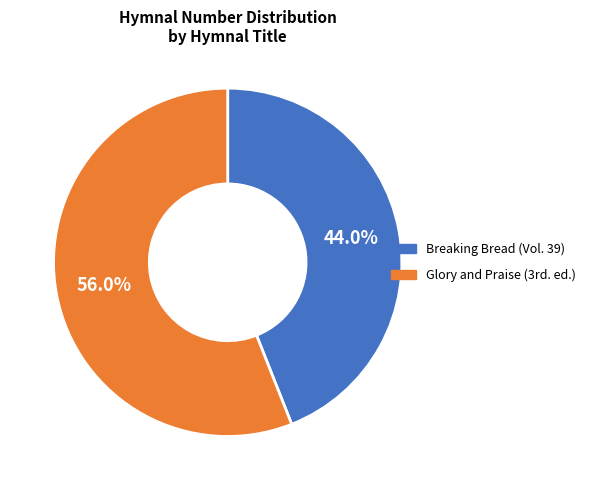

True or false: Breaking Bread (Vol. 39) accounts for 39% of the total.

False